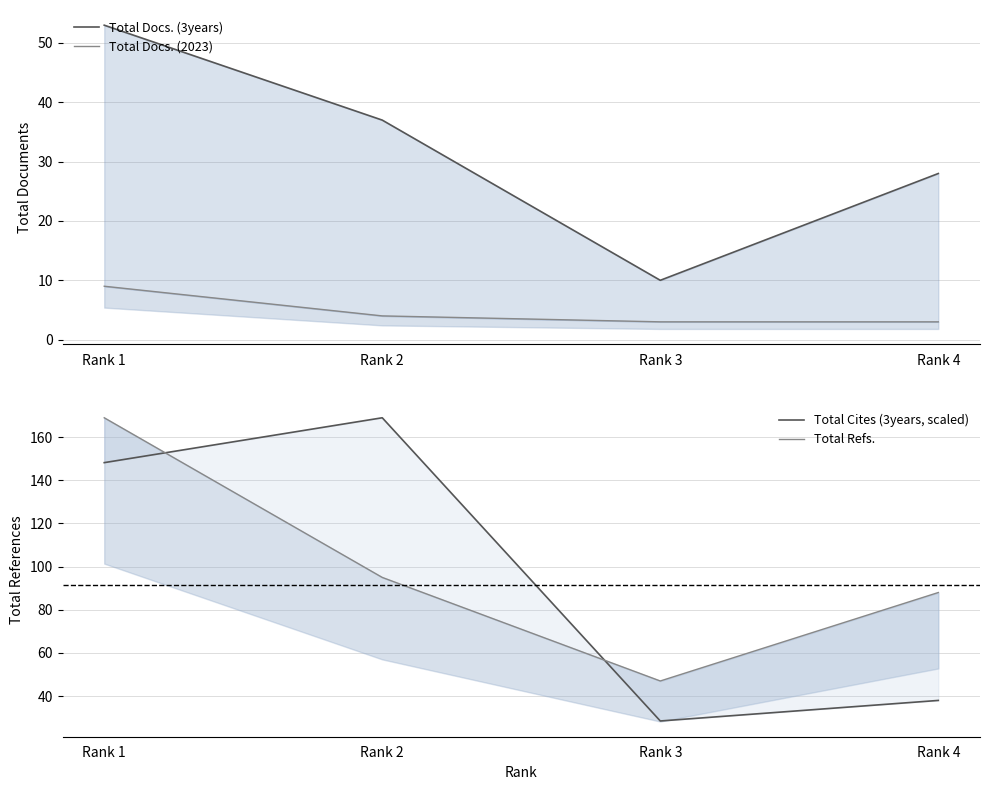

What is the value of the Total Docs. (3years) point at the 1st from the left?

53.0